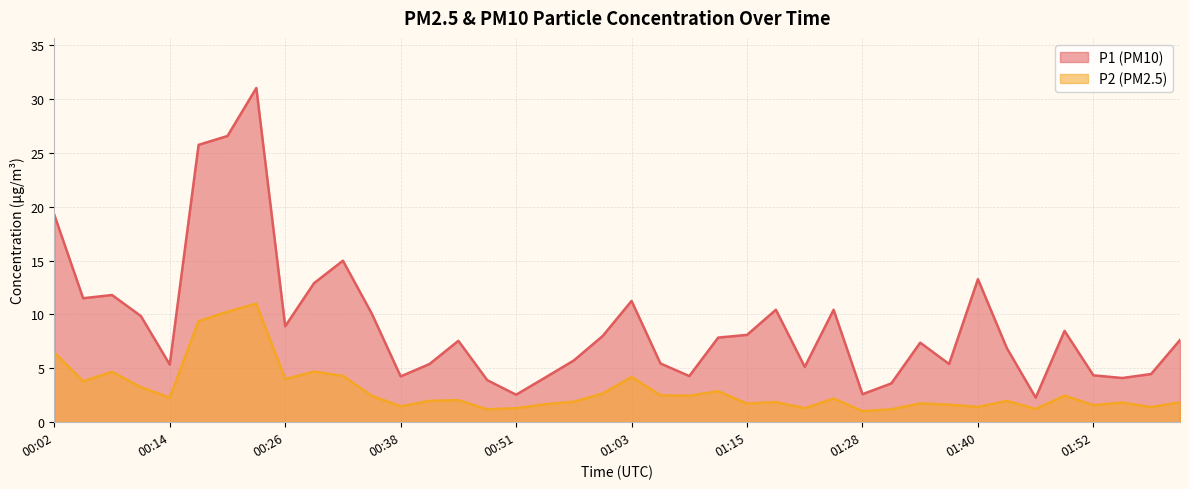

What position from the left is 01:58?

39